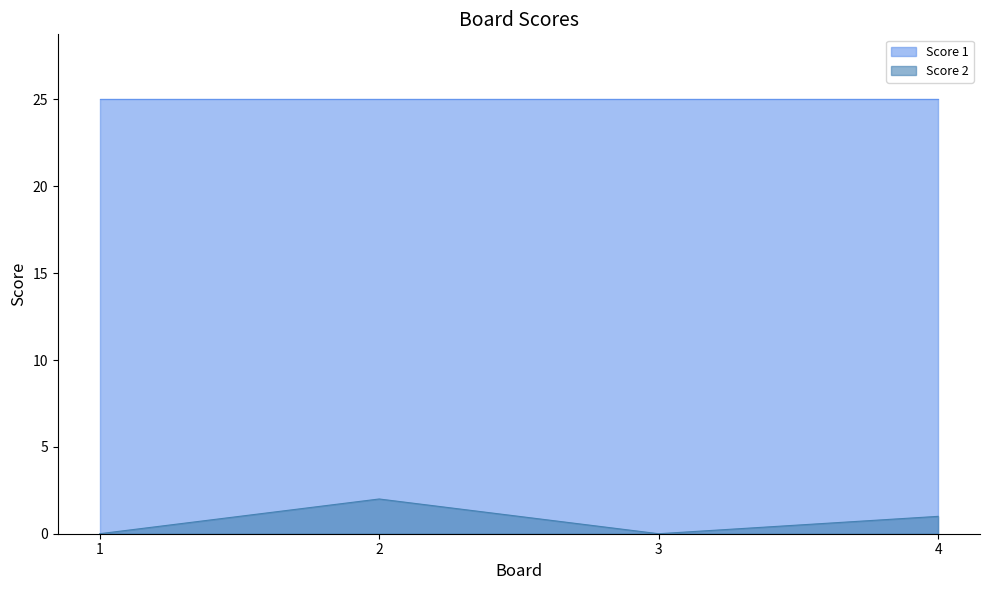

Where is the first local maximum?

2